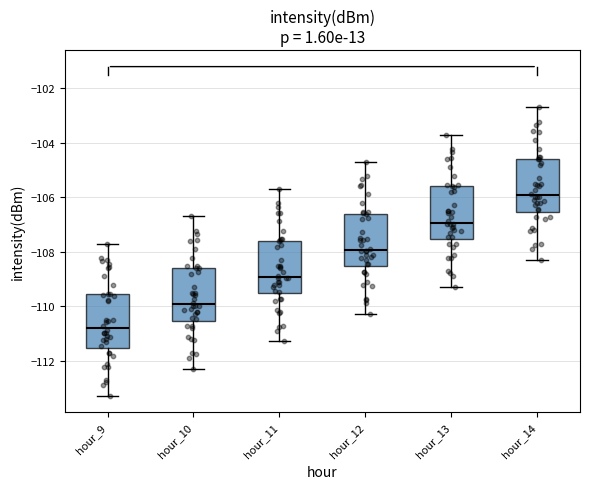

Reading left to right, read every box against the y-axis: the position of its median line, the range the box covers, and the ends of its whiskers. The values are not printed on the chart, so give them approximately, as read against the axis.

hour_9: median -110.8, box -111.6 to -109.6, whiskers -113.2 to -107.8
hour_10: median -110.0, box -110.6 to -108.6, whiskers -112.2 to -106.8
hour_11: median -109.0, box -109.6 to -107.6, whiskers -111.2 to -105.8
hour_12: median -108.0, box -108.6 to -106.6, whiskers -110.2 to -104.8
hour_13: median -107.0, box -107.6 to -105.6, whiskers -109.2 to -103.8
hour_14: median -106.0, box -106.6 to -104.6, whiskers -108.2 to -102.8